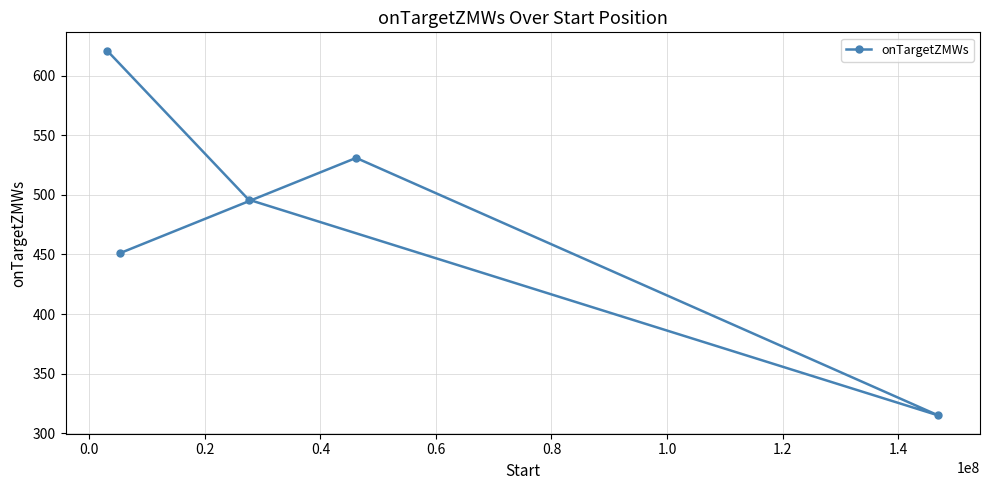

Reading left to right, transcribe all the data shown in this chart.

621	451	496	531	315